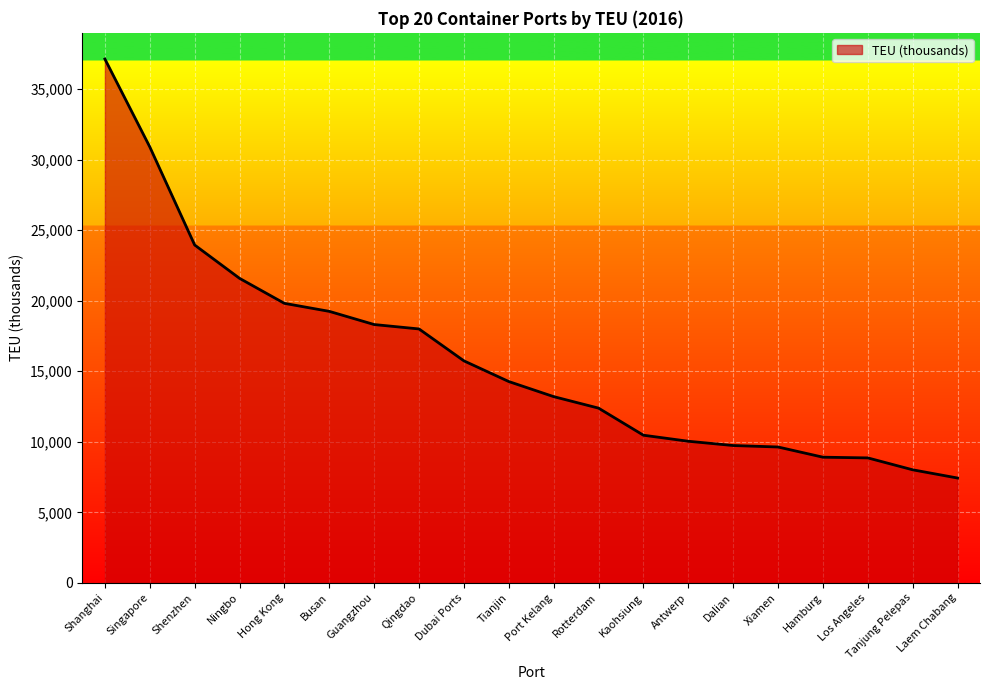

What is the ratio of the value at Shanghai to the value at Guangzhou?

2.0